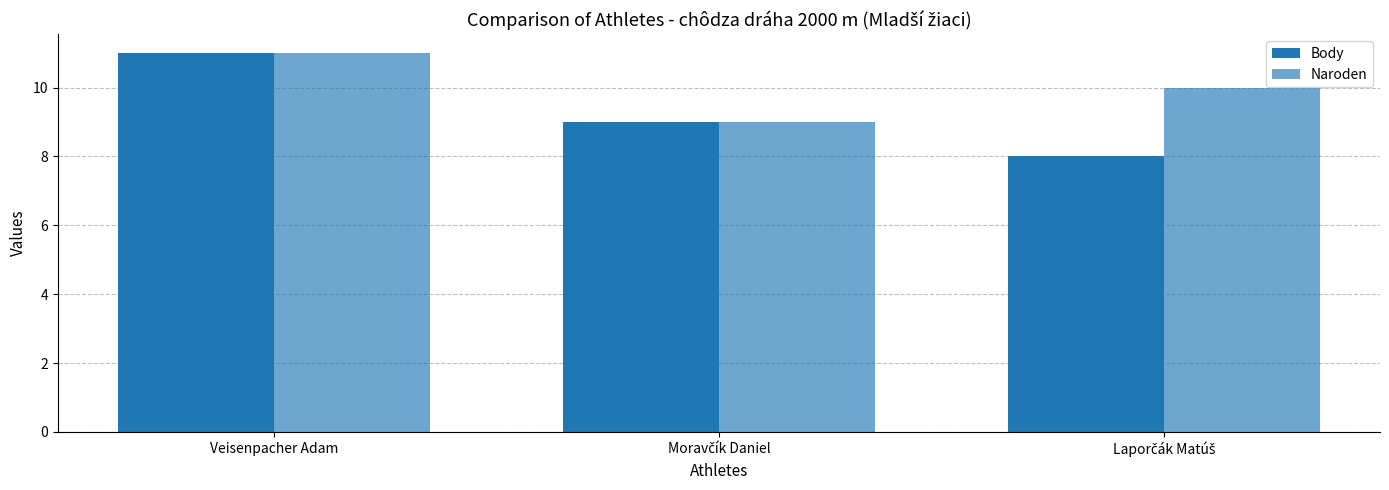

Does the chart contain stacked bars?

No